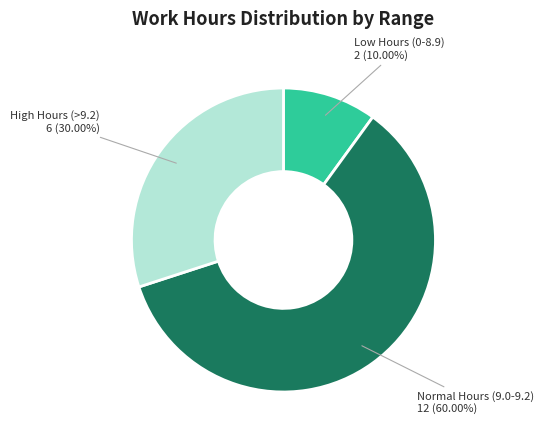

Does any single category account for the majority?

Yes